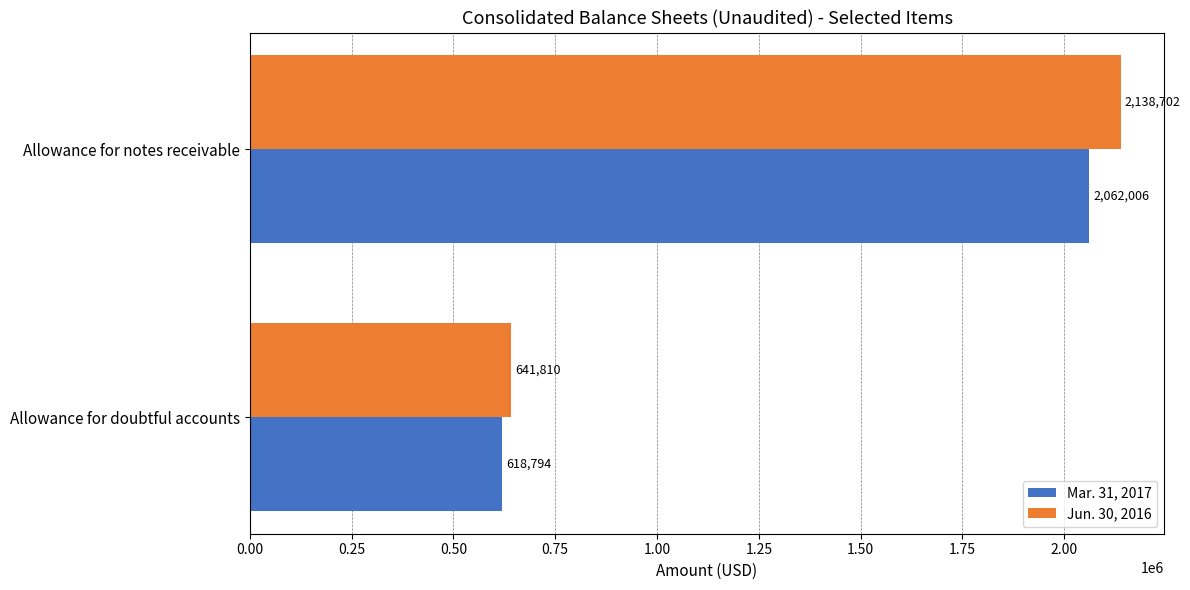

What is the sum of the Mar. 31, 2017 values at Allowance for notes receivable and Allowance for doubtful accounts?

2680800